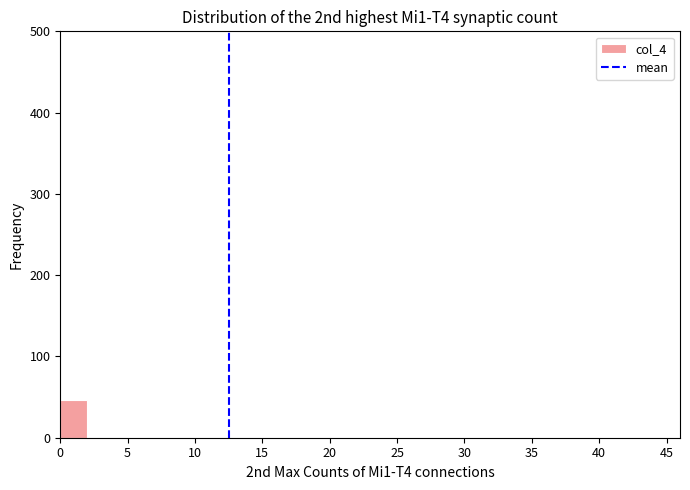

Reading left to right, list every bar in this chart as the range it spans on the x-axis followed by its height. The values are not printed on the chart, so give them approximately, as read against the axis.

0 to 2: 50
2 to 4: 0
4 to 6: 0
6 to 8: 0
8 to 10: 0
10 to 12: 0
12 to 14: 0
14 to 16: 0
16 to 18: 0
18 to 20: 0
20 to 22: 0
22 to 24: 0
24 to 26: 0
26 to 28: 0
28 to 30: 0
30 to 32: 0
32 to 34: 0
34 to 36: 0
36 to 38: 0
38 to 40: 0
40 to 42: 0
42 to 44: 0
44 to 46: 0